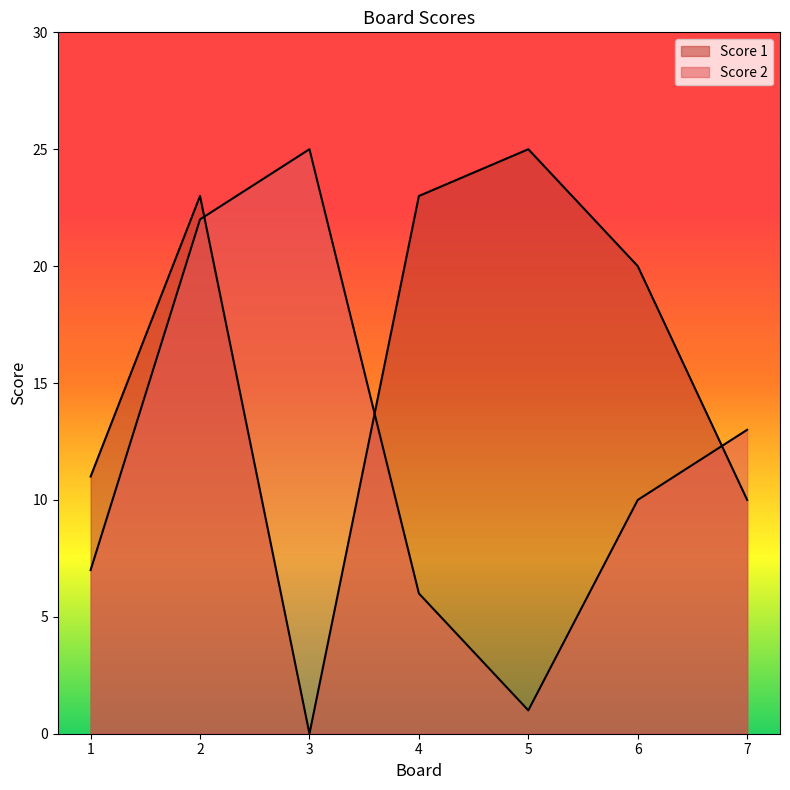

At which label is Score 1 closest to 12?

1